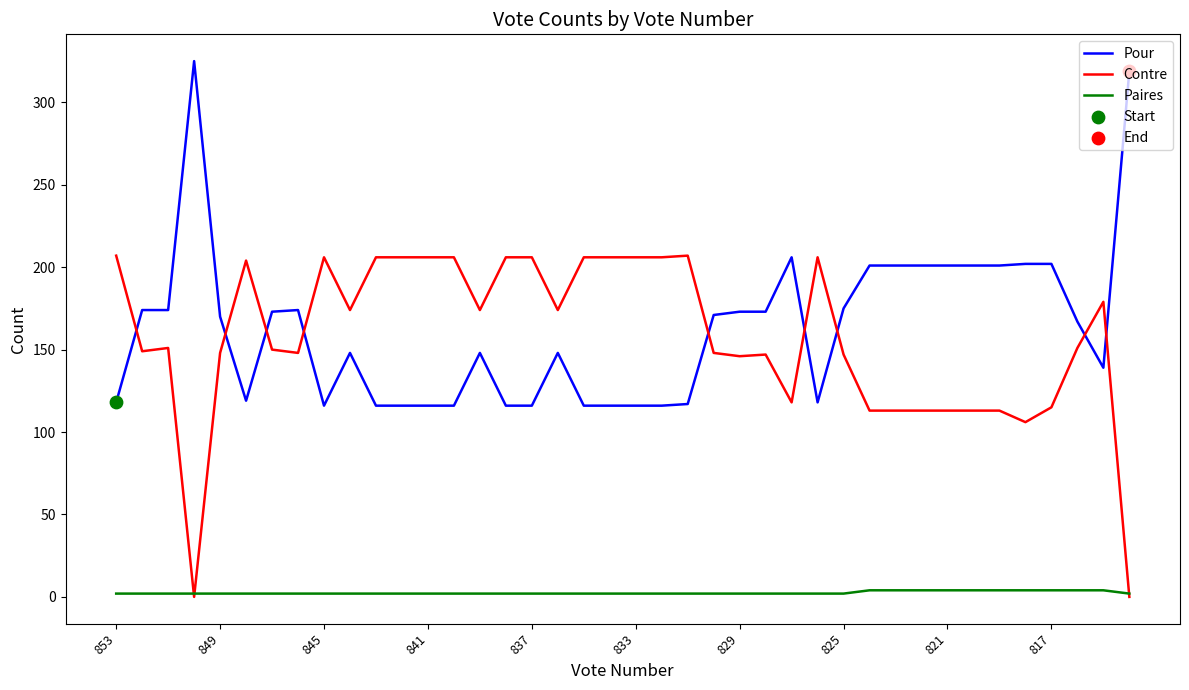

How many intersections are there between Pour and Contre?

9